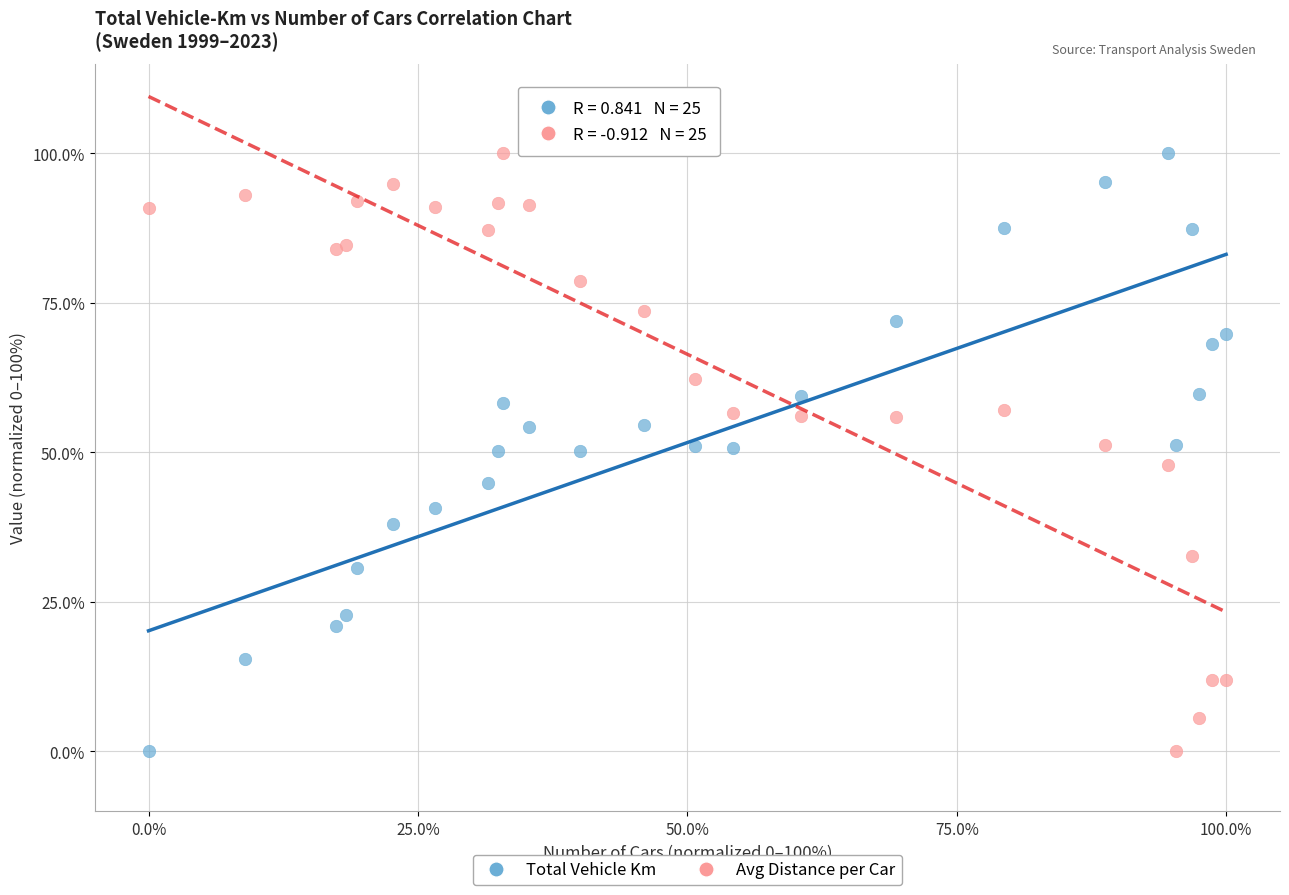

What is the X range (max minus min) for the scatter plot?

100.0